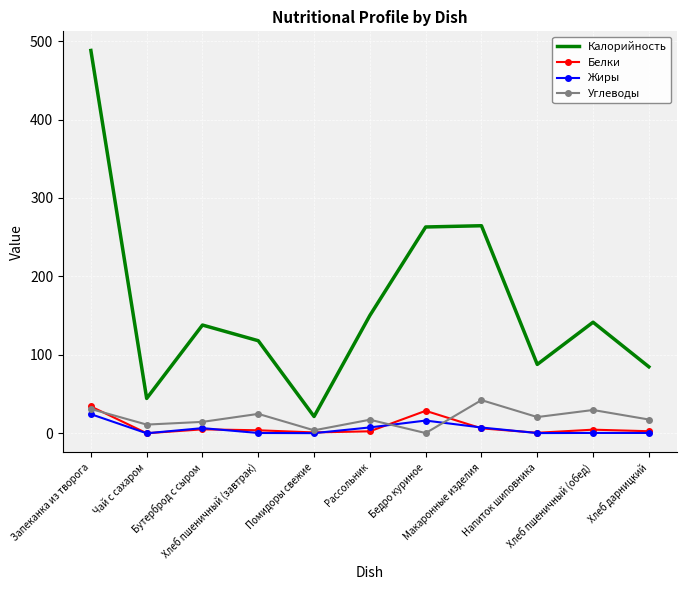

The Жиры series shows 7.4 at Макаронные изделия. True or false?

True